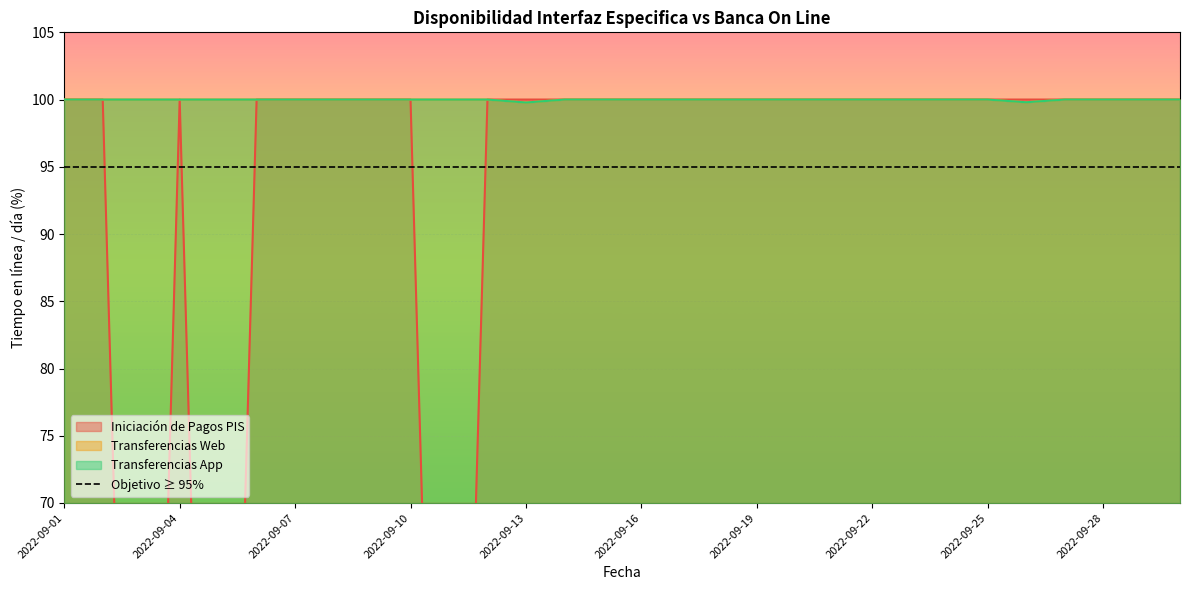

Reading left to right, what are all the values shown in this chart?

Iniciación de Pagos PIS: 100.0	100.0	0.0	100.0	0.0	100.0	100.0	100.0	100.0	100.0	0.0	100.0	100.0	100.0	100.0	100.0	100.0	100.0	100.0	100.0	100.0	100.0	100.0	100.0	100.0	100.0	100.0	100.0	100.0	100.0
Transferencias Web: 100.0	100.0	100.0	100.0	100.0	100.0	100.0	100.0	100.0	100.0	100.0	100.0	99.8	100.0	100.0	100.0	100.0	100.0	100.0	100.0	100.0	100.0	100.0	100.0	100.0	99.8	100.0	100.0	100.0	100.0
Transferencias App: 100.0	100.0	100.0	100.0	100.0	100.0	100.0	100.0	100.0	100.0	100.0	100.0	99.8	100.0	100.0	100.0	100.0	100.0	100.0	100.0	100.0	100.0	100.0	100.0	100.0	99.8	100.0	100.0	100.0	100.0